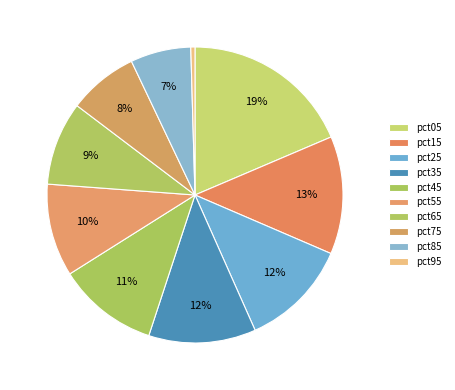

Is it true that pct75 is 3% of the pie?

False